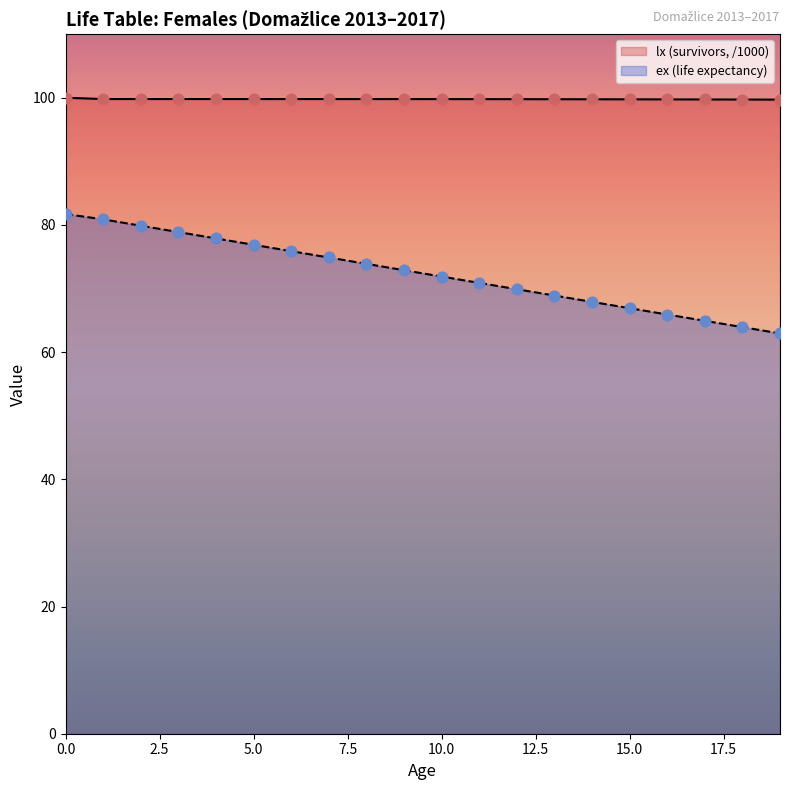

Which series has the largest total across all categories?

lx (survivors, /1000)